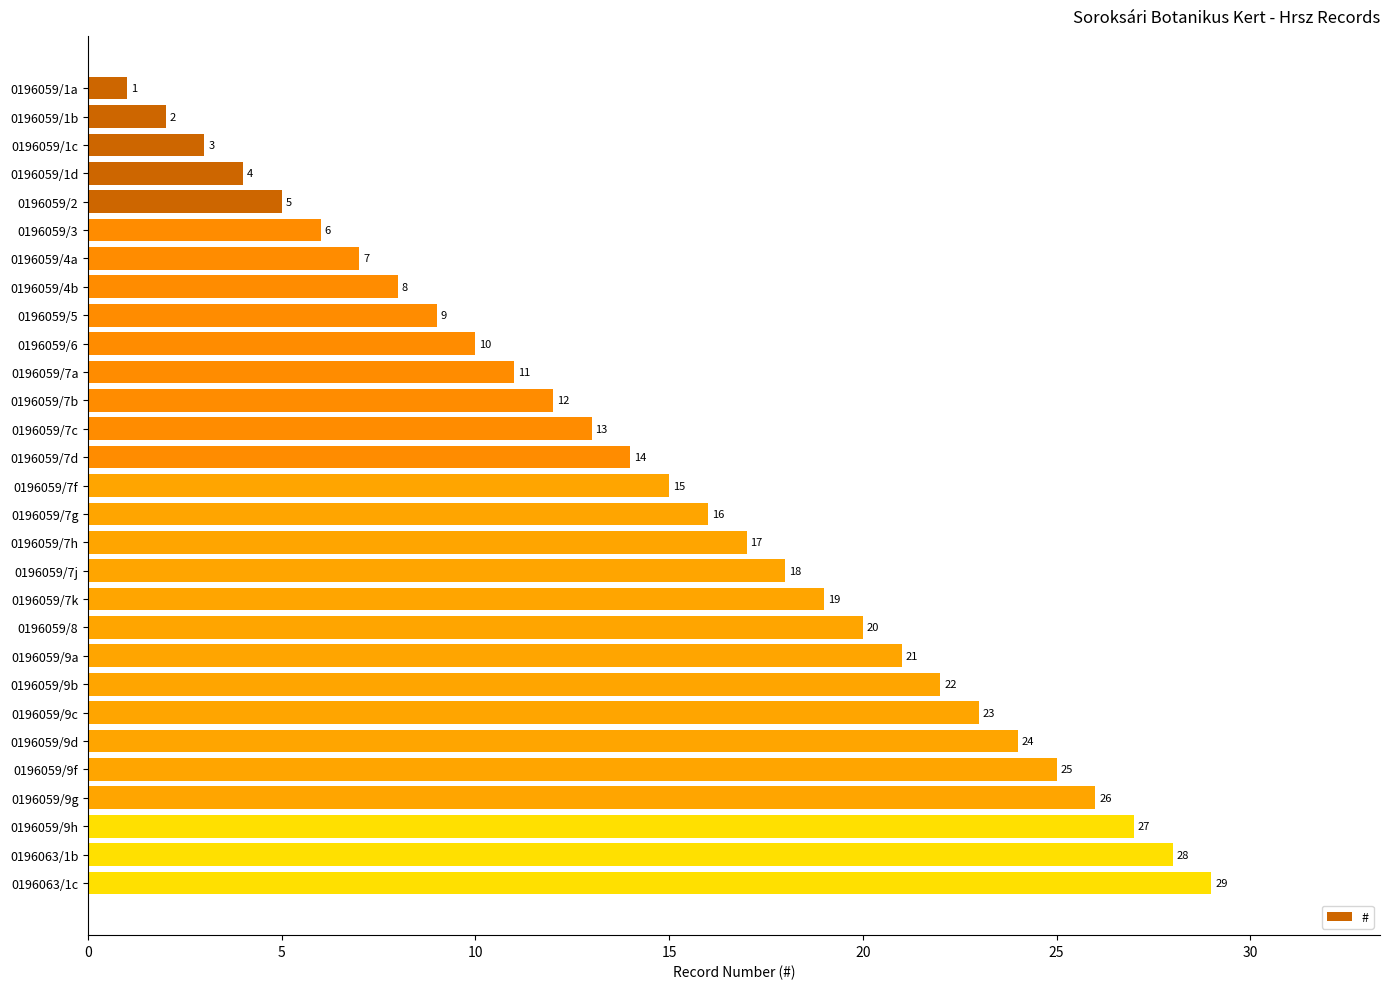

What is the maximum value shown in the chart?

29